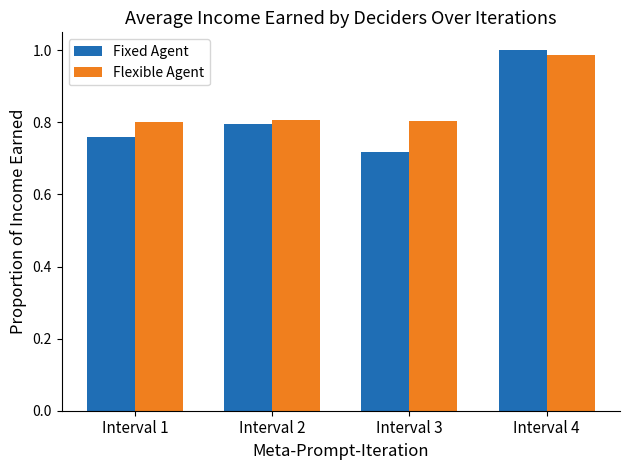

Which series has the widest spread of values?

Fixed Agent